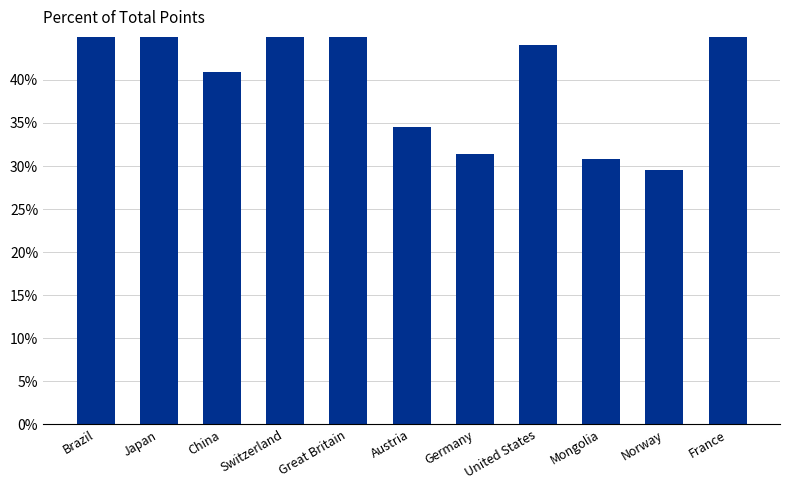

Reading left to right, list all the values displayed in this chart.

Brazil=0.5	Japan=1.0	China=0.4	Switzerland=0.7	Great Britain=0.5	Austria=0.3	Germany=0.3	United States=0.4	Mongolia=0.3	Norway=0.3	France=0.6